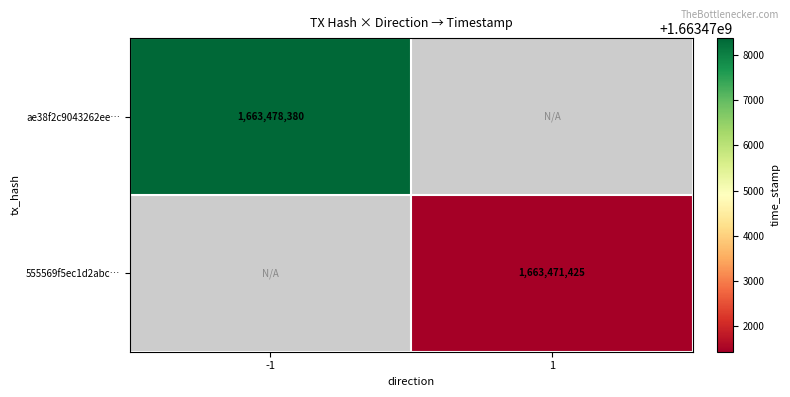

The value of ae38f2c9043262ee… at -1 is 515203627. True or false?

False